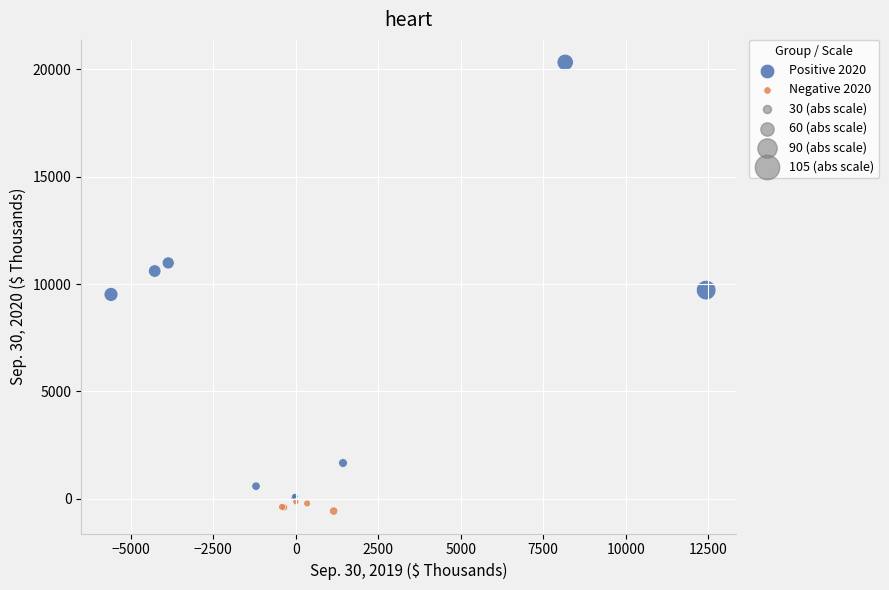

Which series has the widest spread of Y values?

Positive 2020